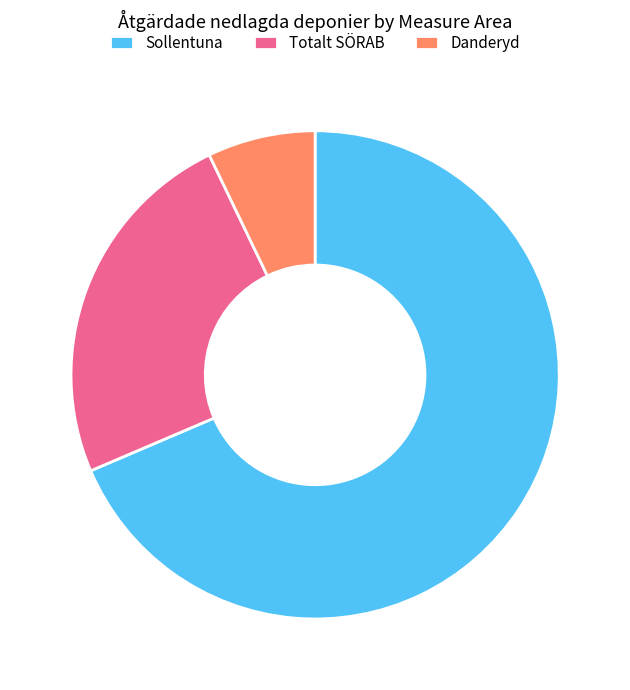

Between Totalt SÖRAB and Danderyd, which is larger?

Totalt SÖRAB